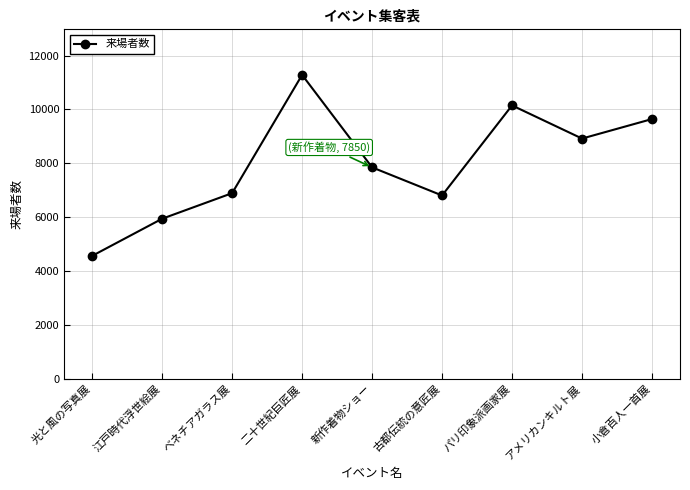

What is the ratio of the value at 二十世紀巨匠展 to the value at ベネチアガラス展?

1.6